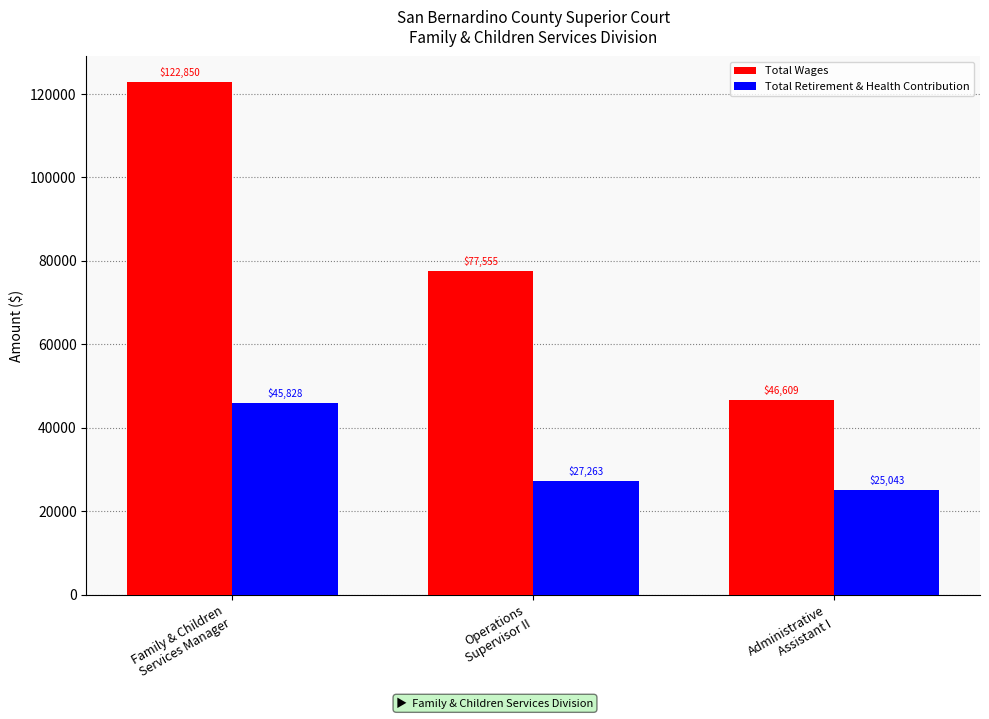

What is the difference between the maximum and minimum values in the Total Wages series?

76241